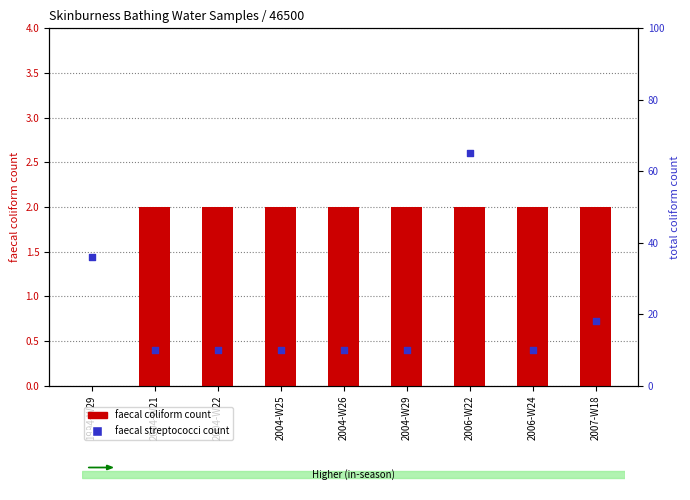

What is the total value across all series at 2004-W22?

12